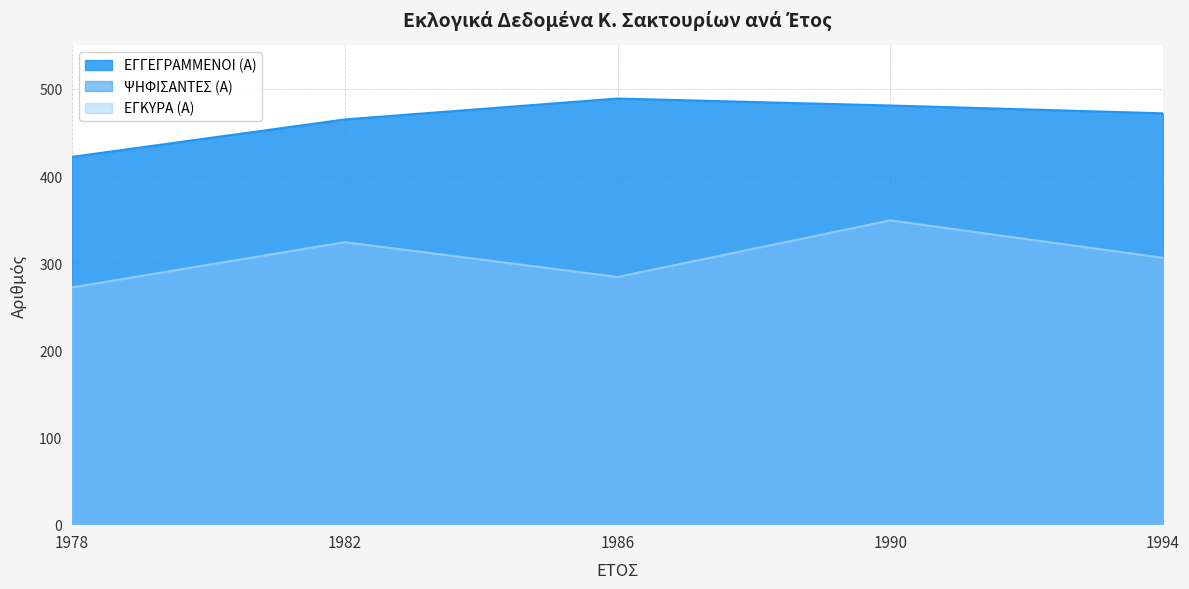

What are all the series names shown in the legend?

ΕΓΓΕΓΡΑΜΜΕΝΟΙ (Α), ΨΗΦΙΣΑΝΤΕΣ (Α), ΕΓΚΥΡΑ (Α)